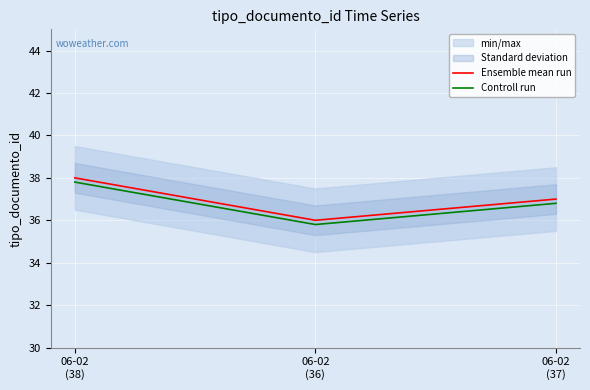

True or false: Ensemble mean run has a value of 48.8 at 06-02
(36).

False